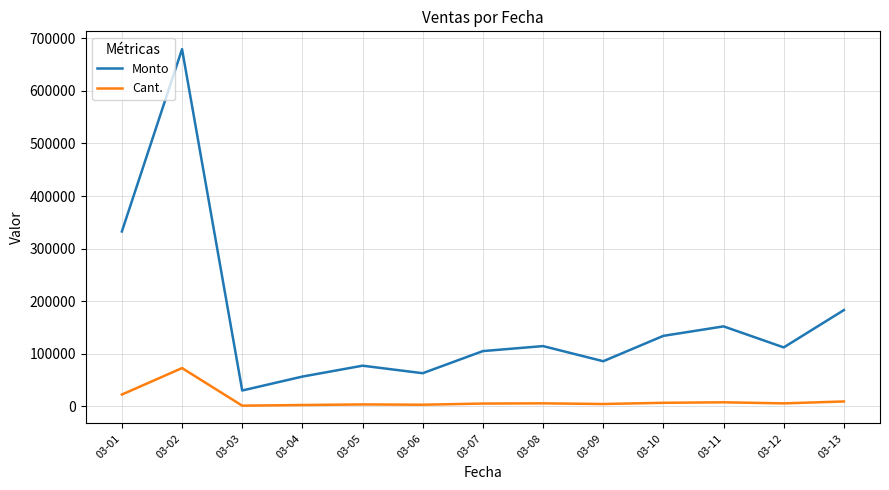

What is the difference between the maximum and minimum values in the Cant. series?

71514.0